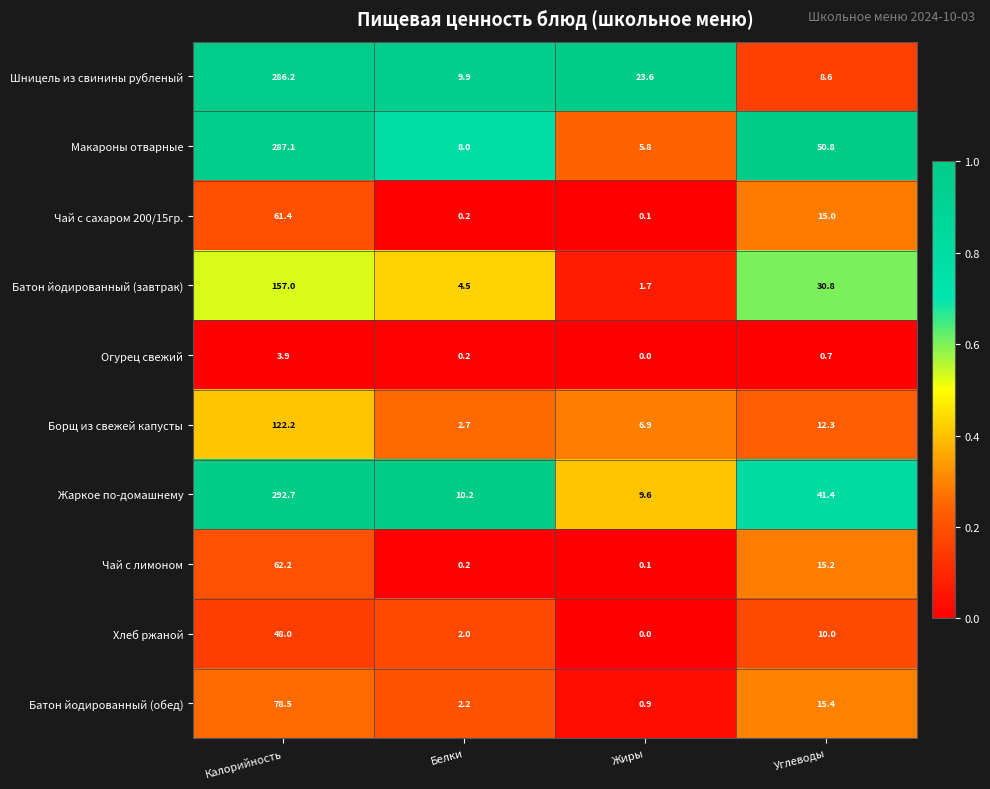

The Шницель из свинины рубленый series shows 5.0 at Углеводы. True or false?

False